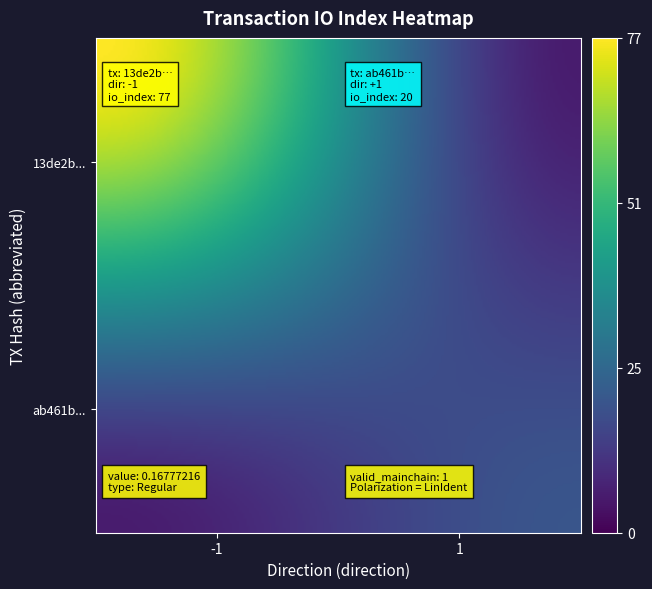

What is the maximum value shown in the chart?

77.0